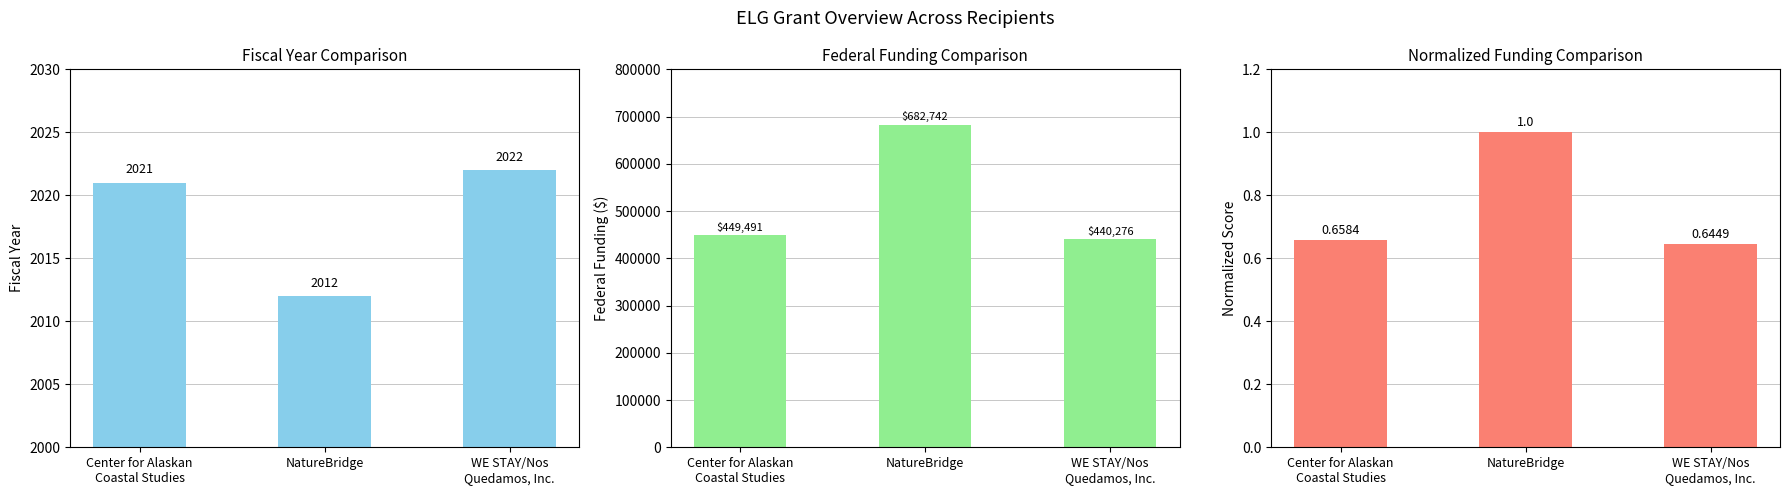

What is the label of the 1st bar from the right?

WE STAY/Nos
Quedamos, Inc.